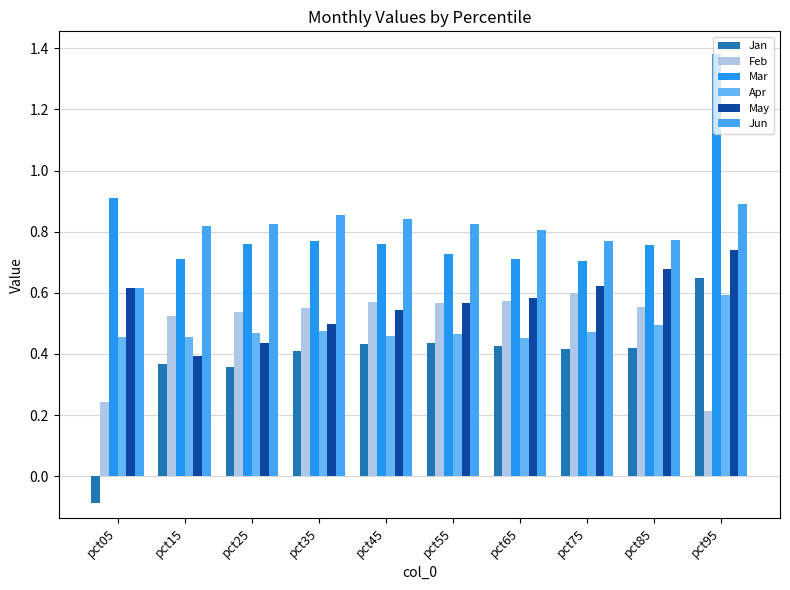

Are the bars horizontal?

No